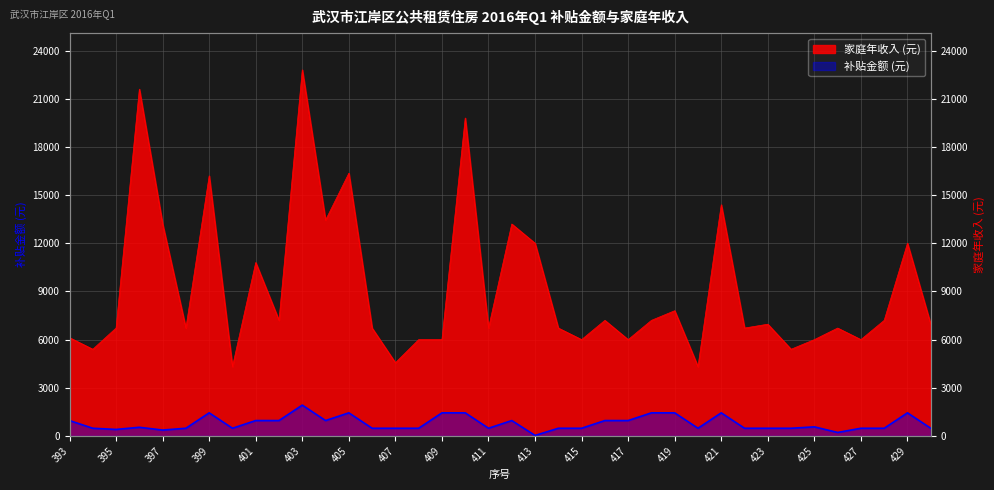

Between 398 and 422, which is larger?

398